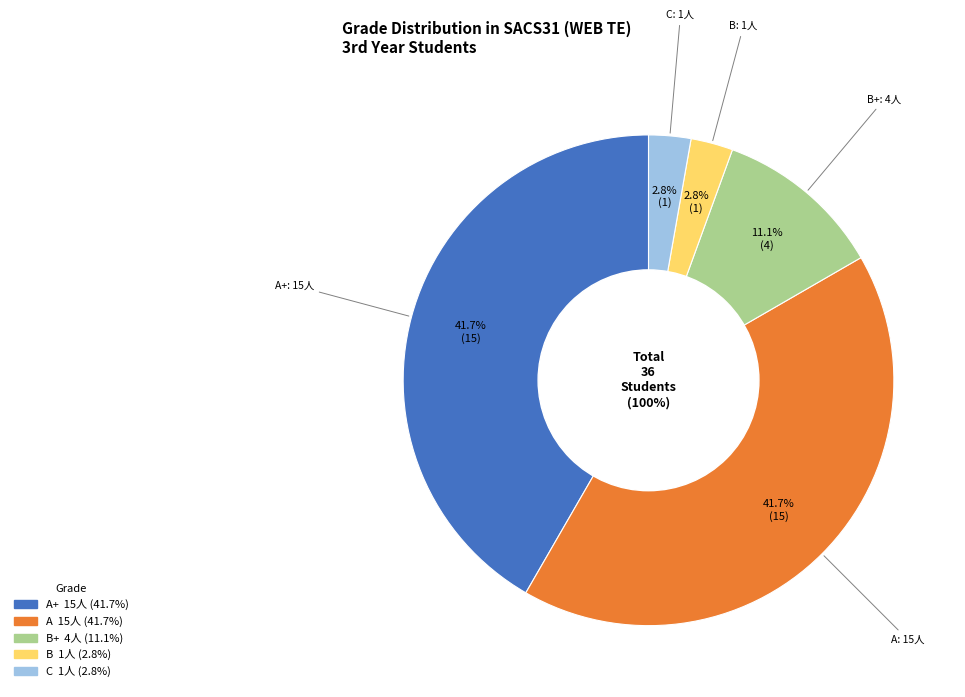

True or false: C accounts for 3% of the total.

True